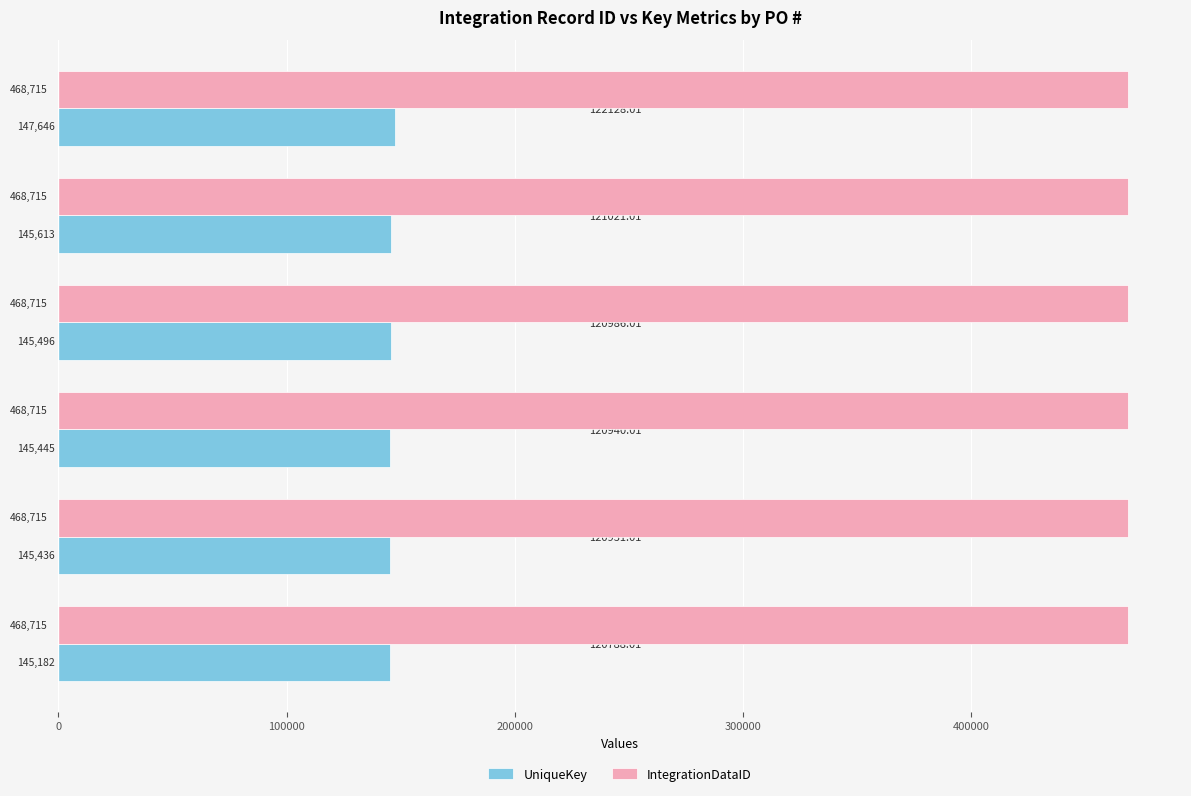

At how many categories does at least one series exceed 170224?

6